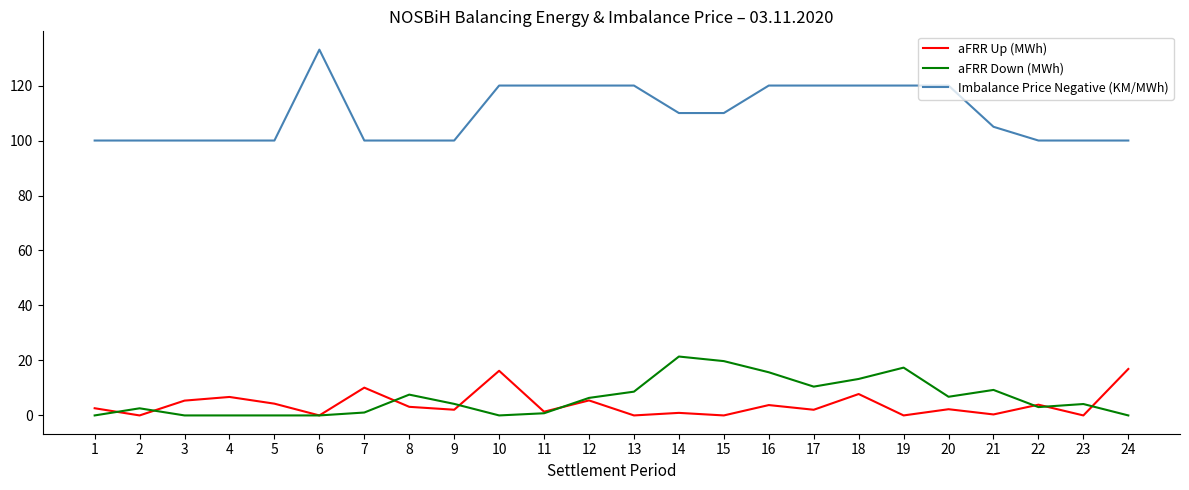

Between 6 and 20, which series saw the biggest shift?

Imbalance Price Negative (KM/MWh)